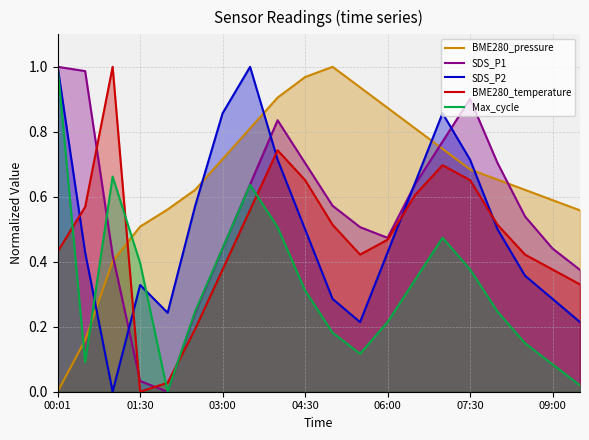

Which series has the largest range (max minus min)?

BME280_pressure